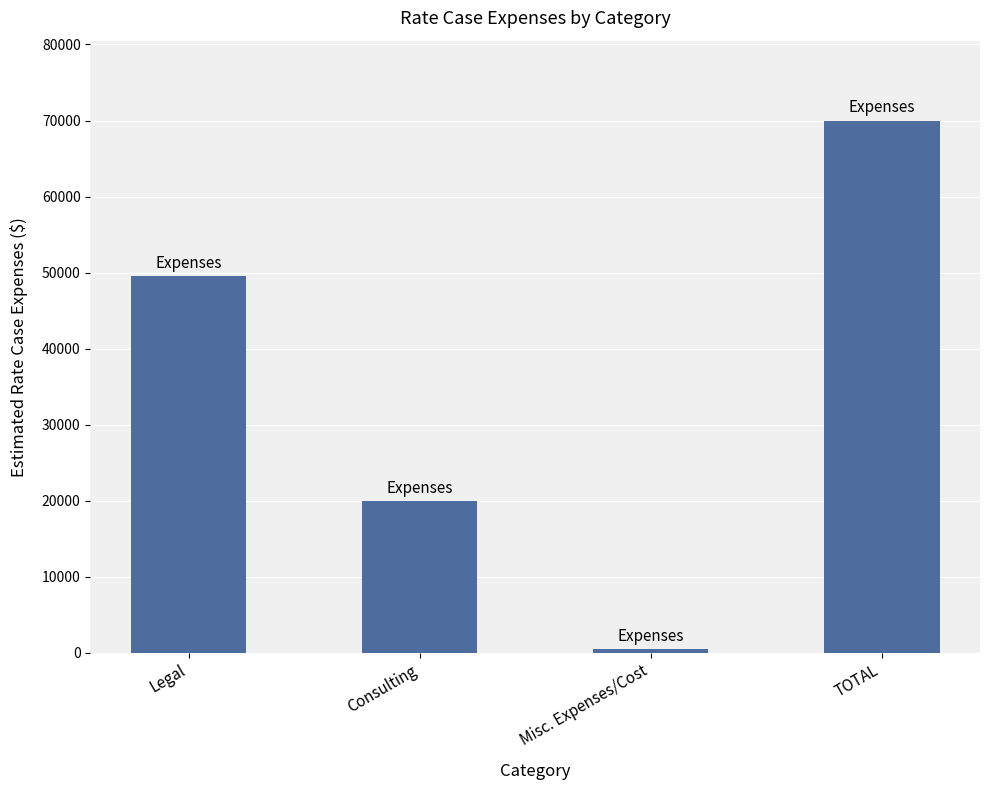

Where is the data nearest to the value 35250?

Legal